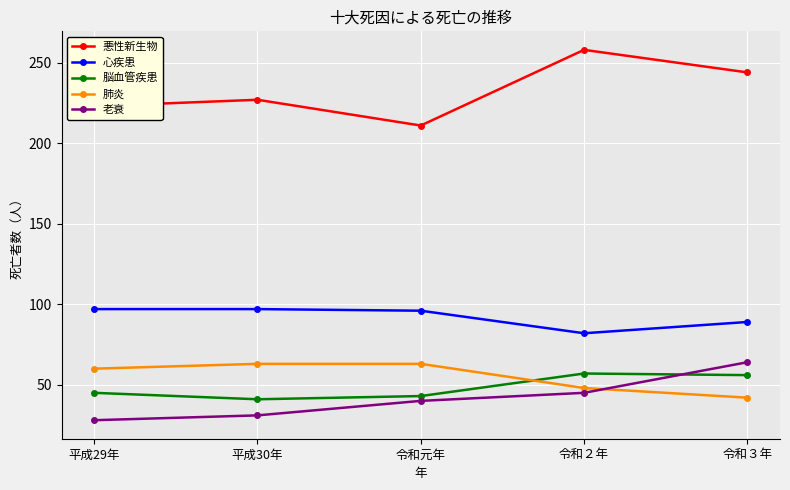

After their last crossing, which series has the higher values: 脳血管疾患 or 老衰?

老衰